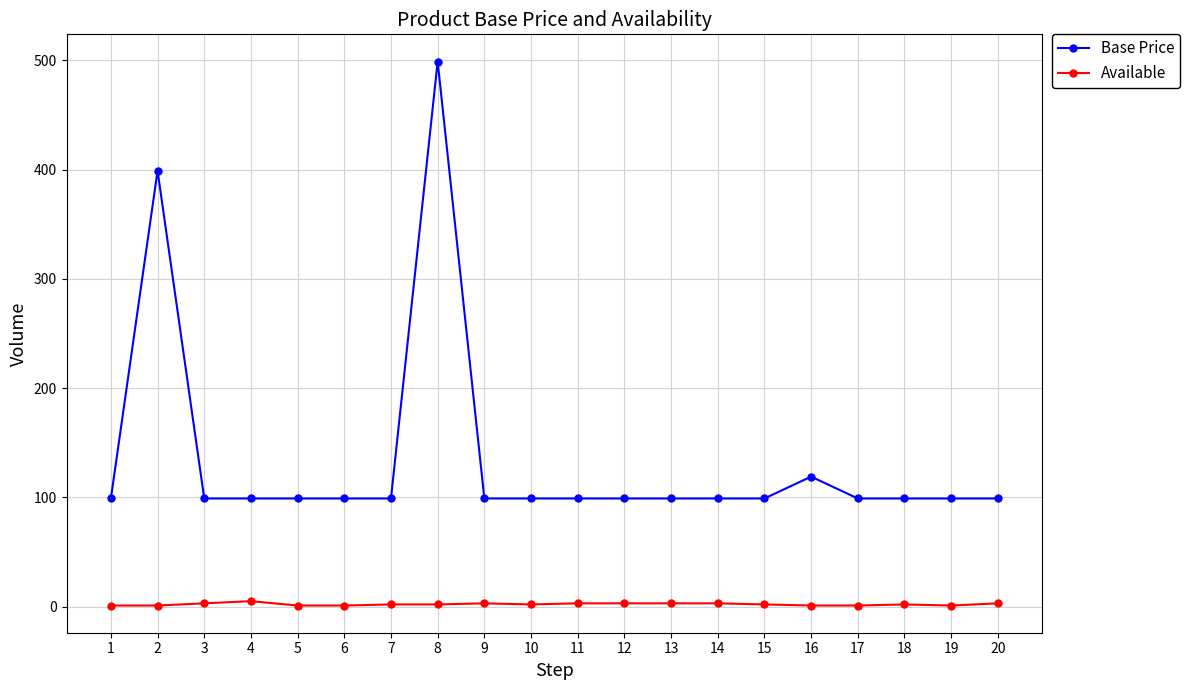

The value of Base Price at 13 is 99. True or false?

True